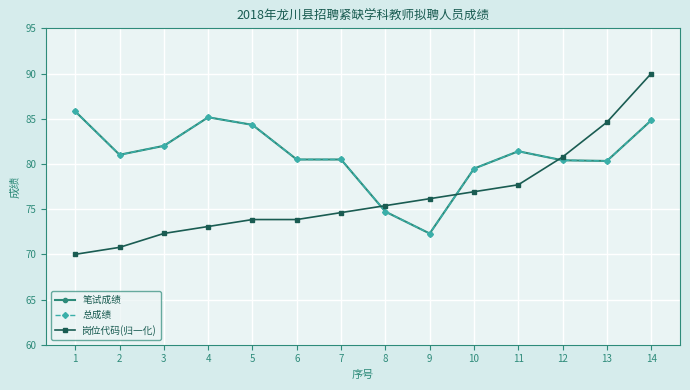

Does the chart have visible grid lines?

Yes